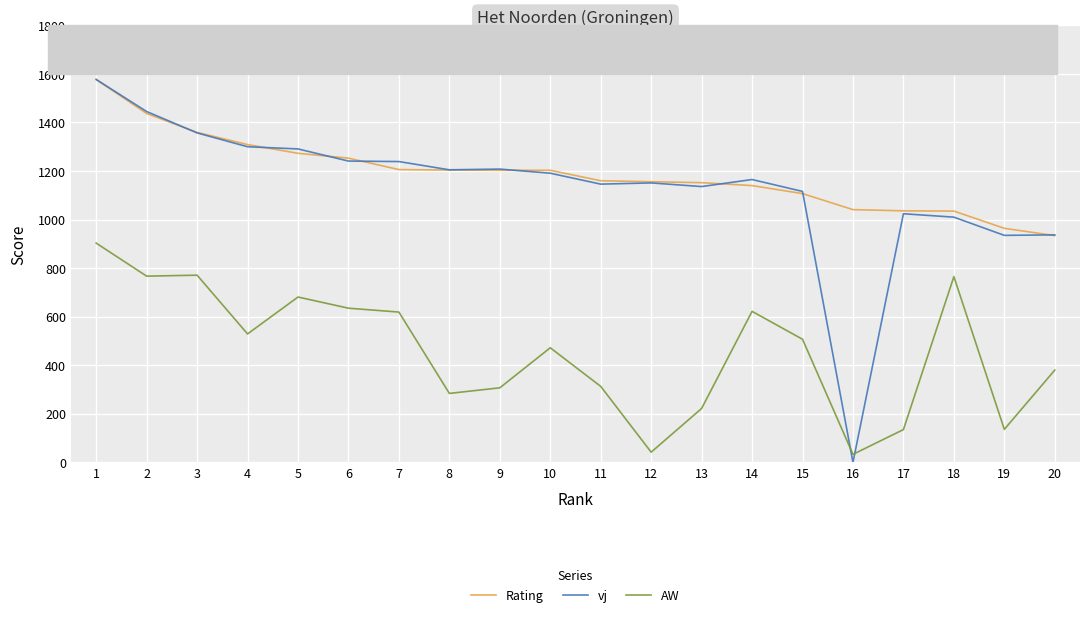

What is the minimum value for Rating?

934